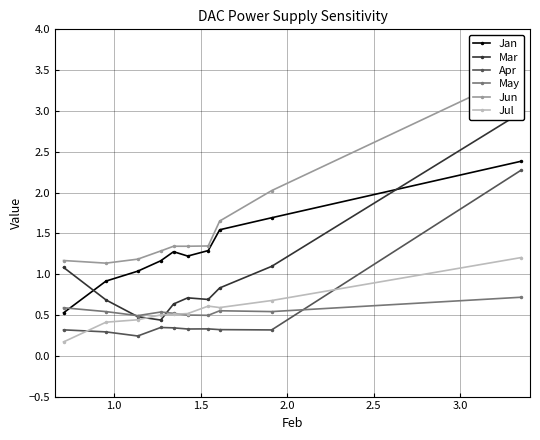

What is the lowest value of the May series?

0.5